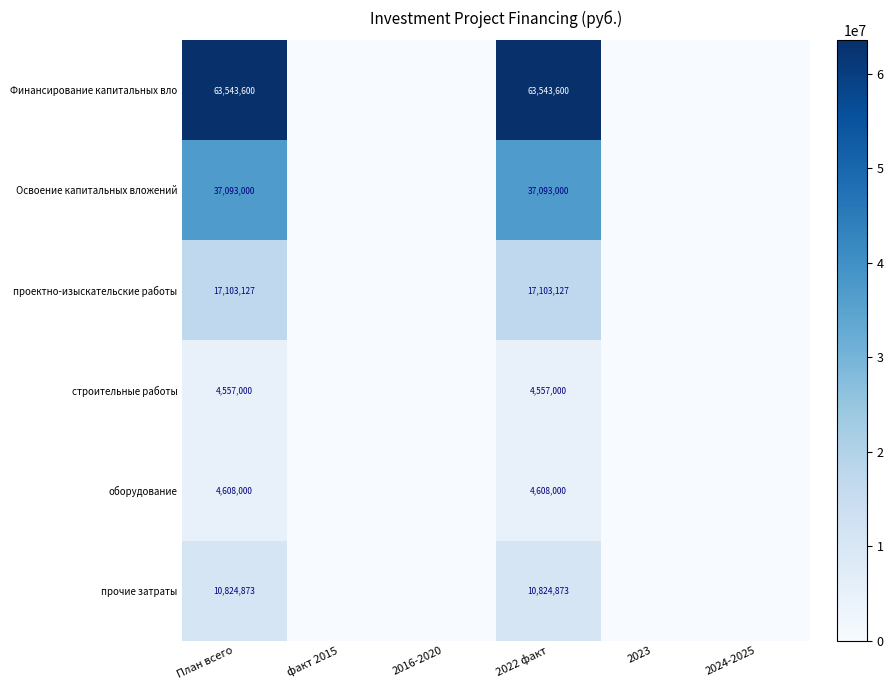

The проектно-изыскательские работы series shows 17103127 at План всего. True or false?

True